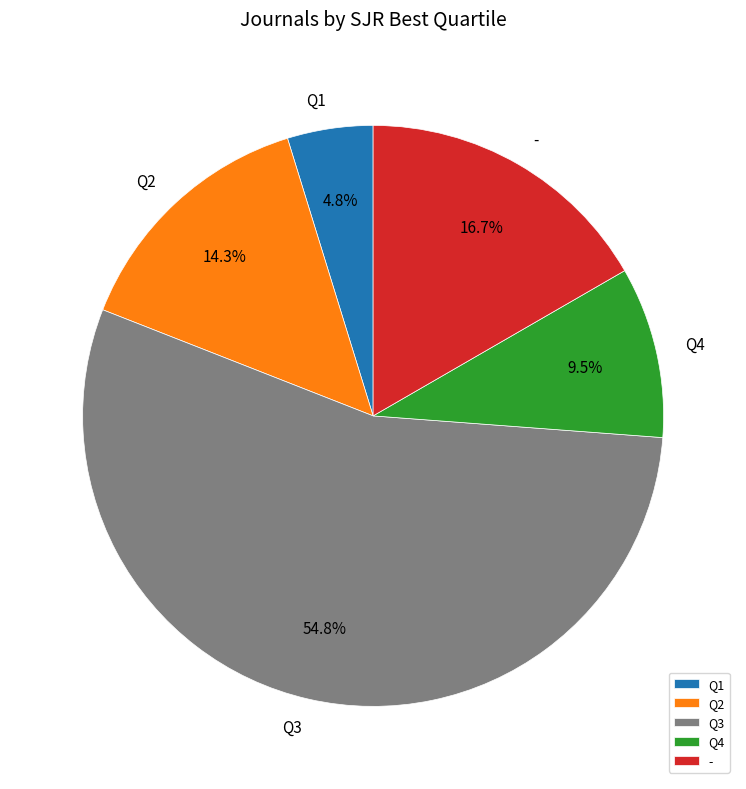

Which has a higher value, - or Q2?

-